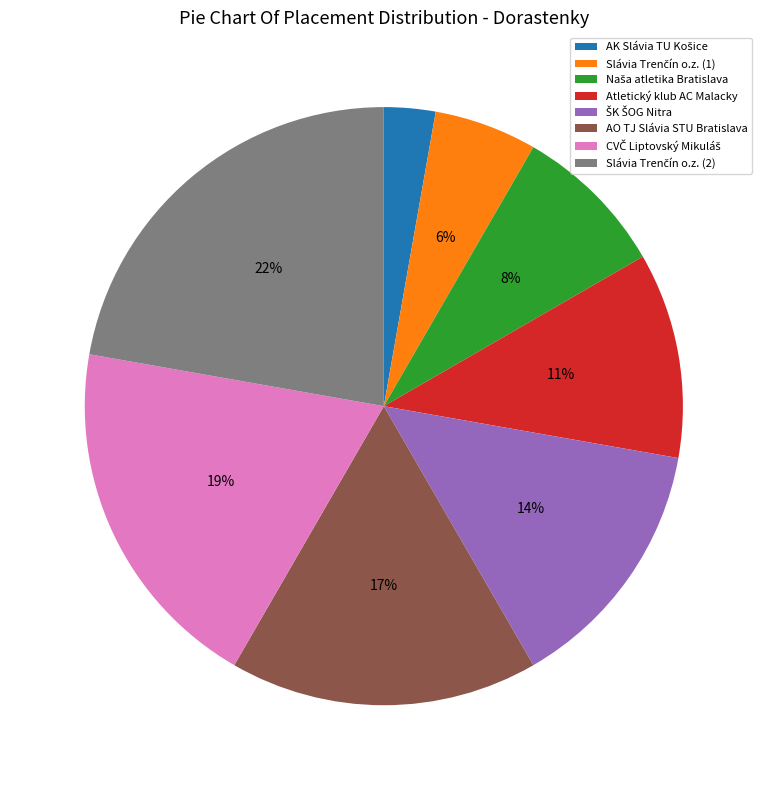

To the nearest percent, what portion does AO TJ Slávia STU Bratislava represent?

17%